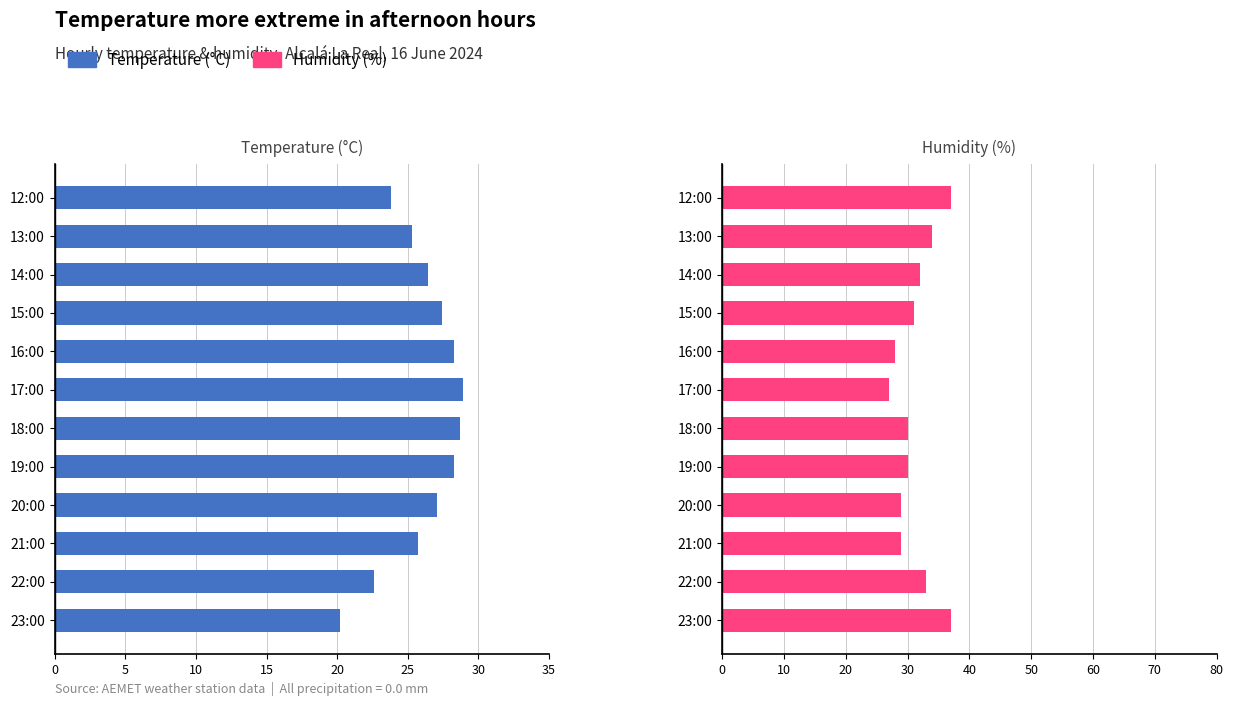

How many bars are there in total?

24